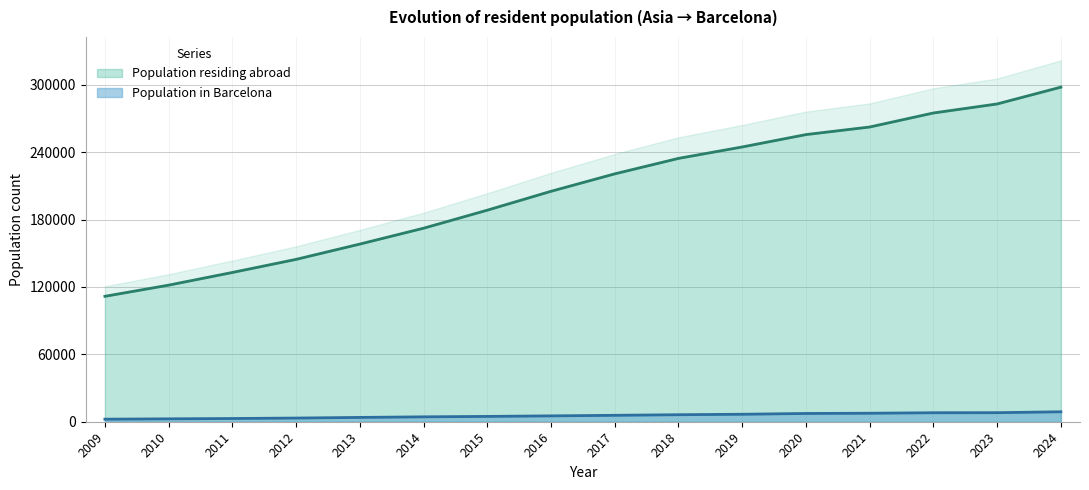

Which series has the largest range (max minus min)?

Population in Barcelona